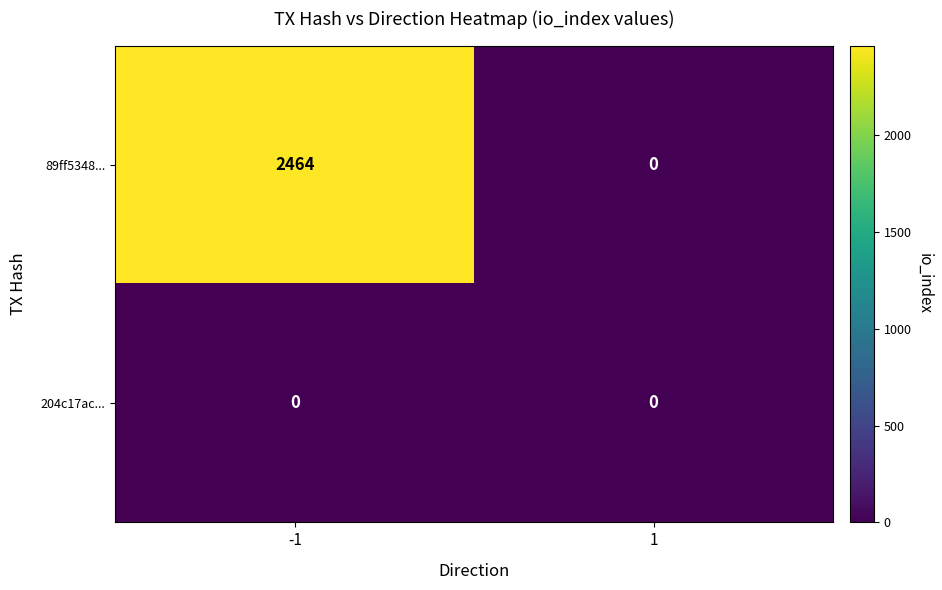

Rank the series at -1 from lowest to highest value.

204c17ac..., 89ff5348...